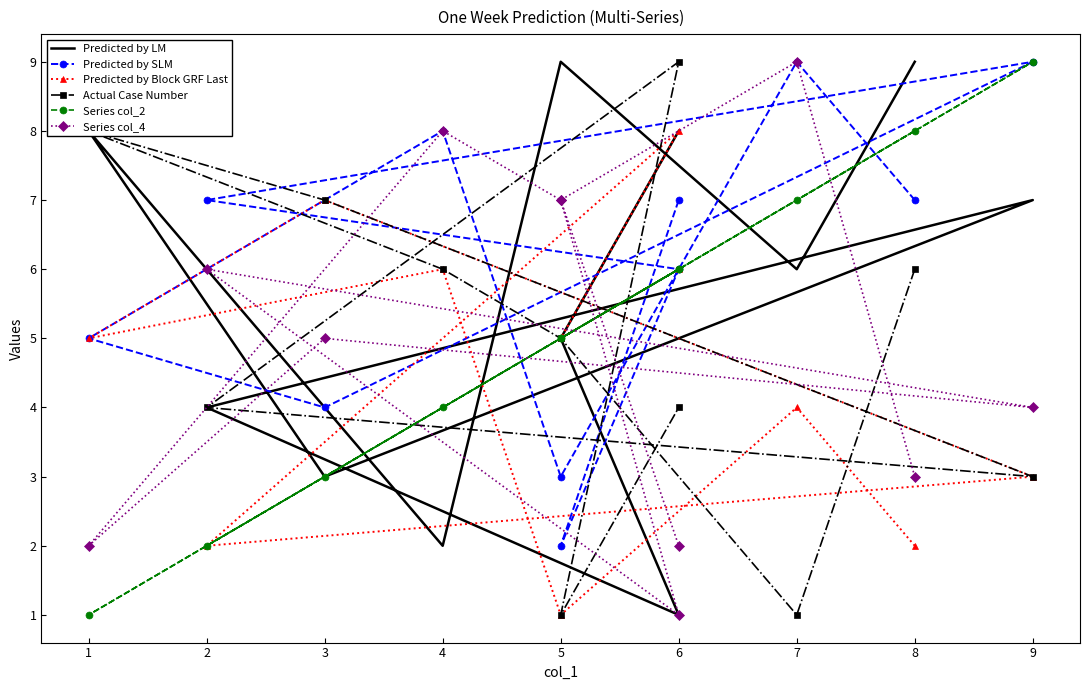

True or false: Actual Case Number and Series col_4 cross at least once.

True